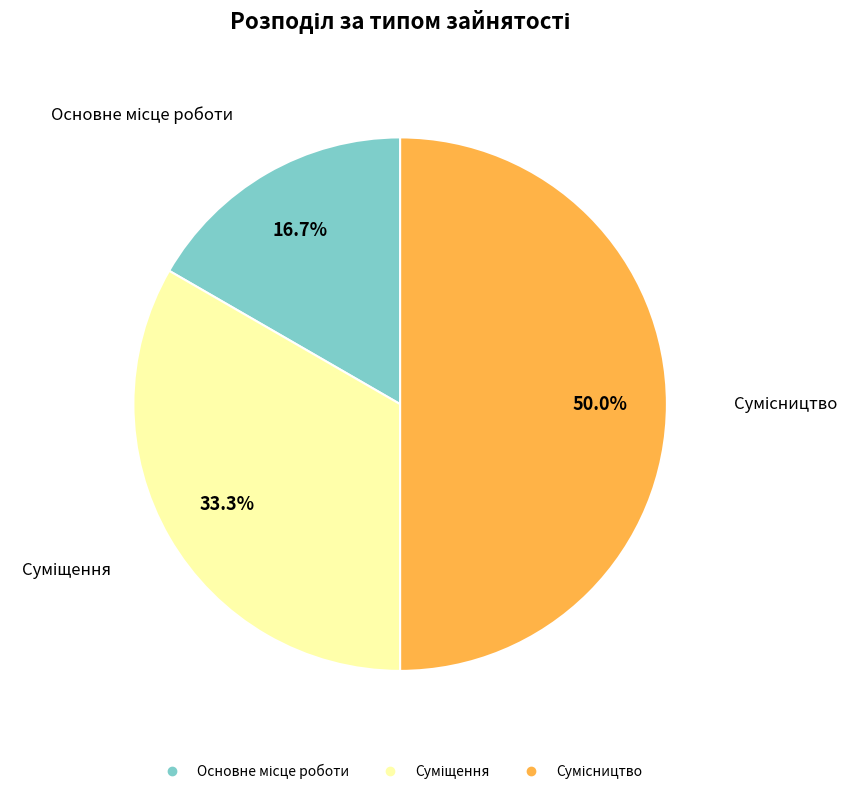

To the nearest percent, what is the difference between the largest and smallest slice percentages?

33%